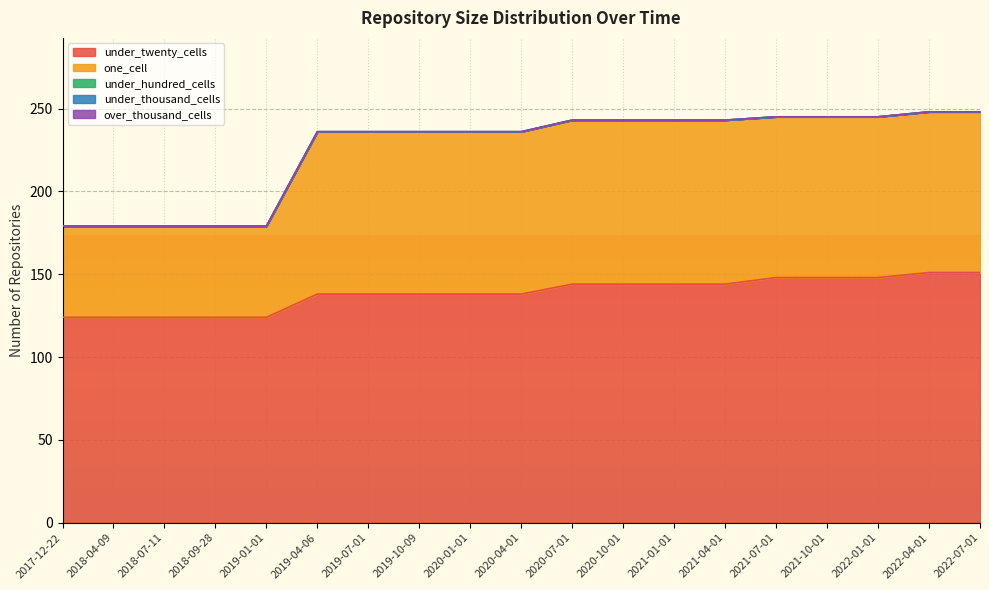

What is the difference between the one_cell values at 2020-07-01 and 2020-01-01?

1